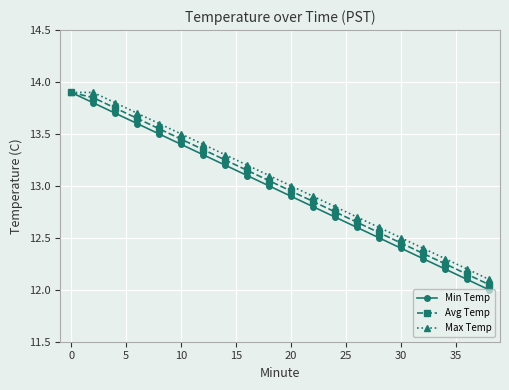

What is the smallest value displayed?

12.0